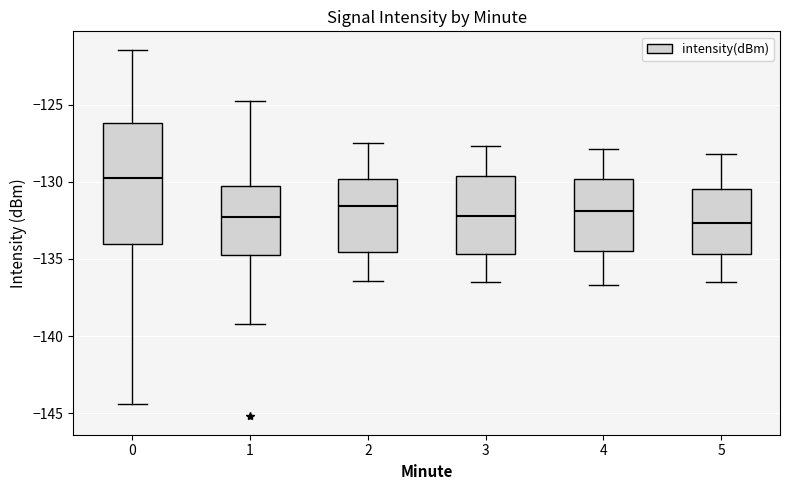

Which box is the tallest, from its lower edge to its upper edge?

0